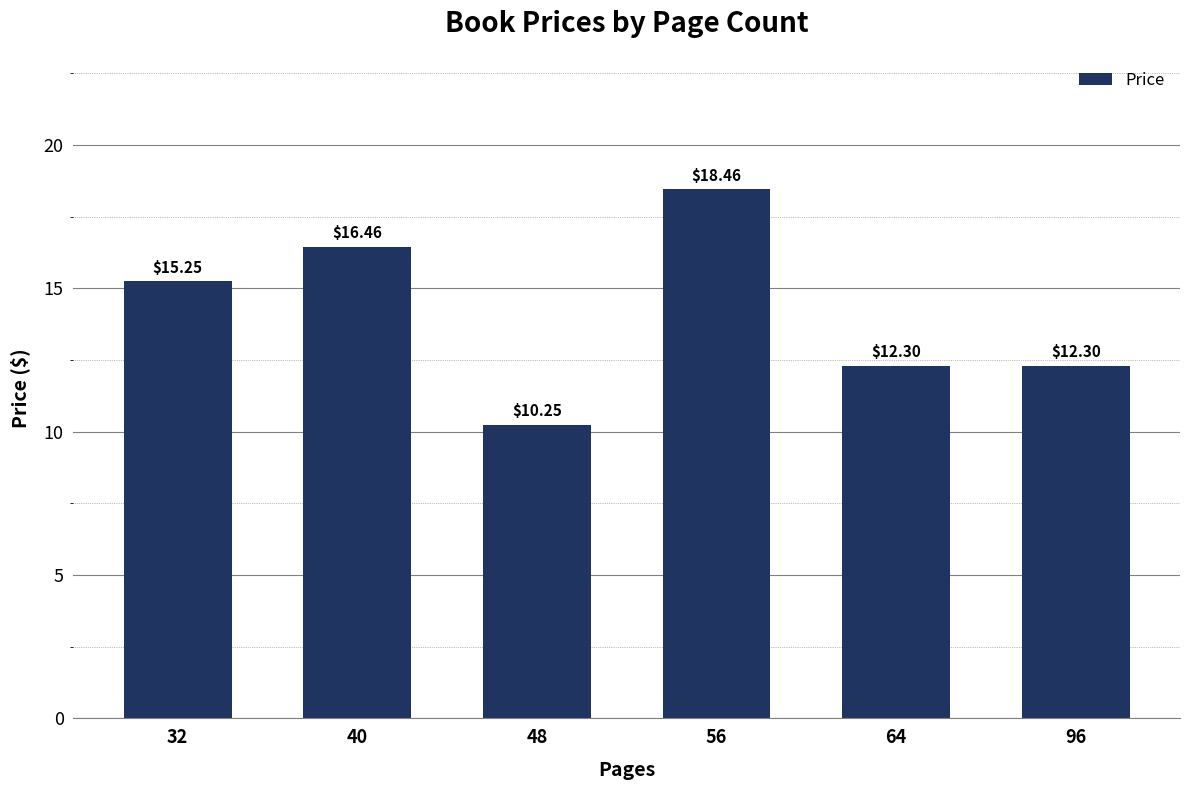

True or false: the data shows 5.1 at 32.

False